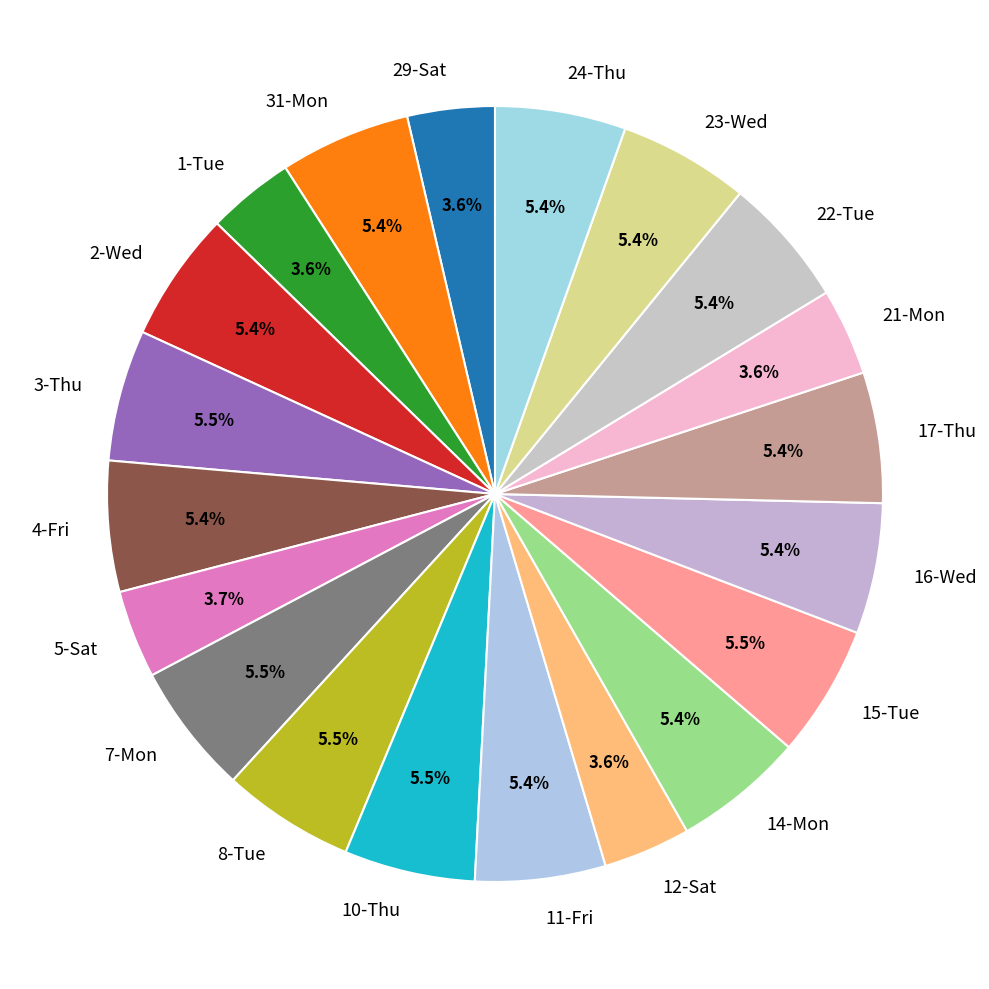

Is the sum of 10-Thu and 31-Mon greater than half?

No